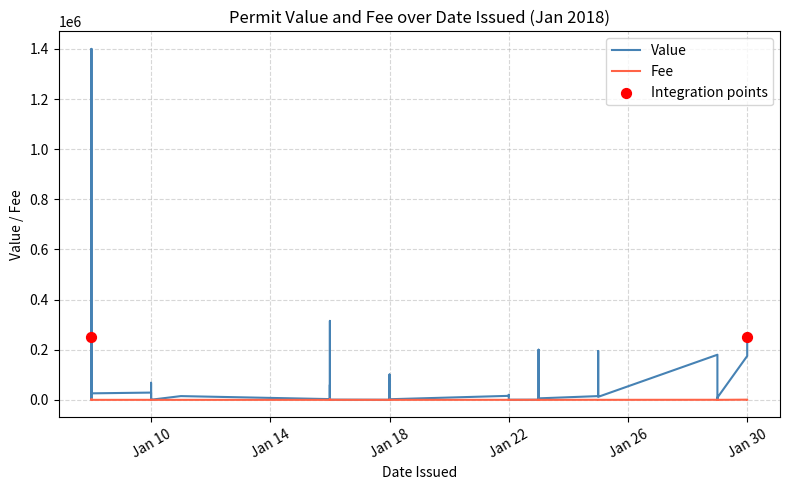

Which series contains the lowest Y value?

Fee